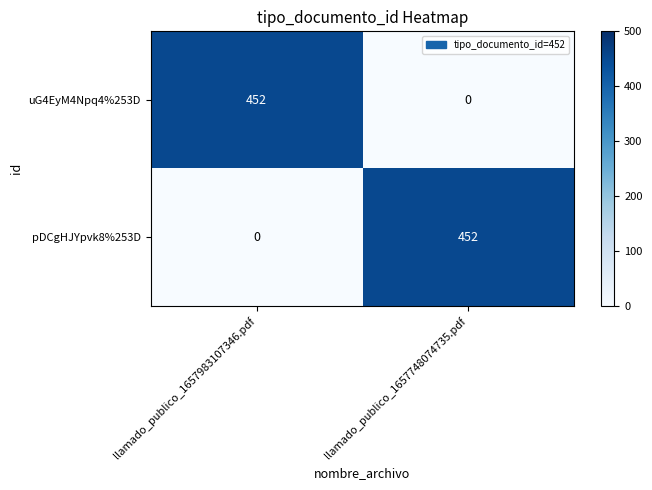

Rank the categories by uG4EyM4Npq4%253D value from lowest to highest.

llamado_publico_1657748074735.pdf, llamado_publico_1657983107346.pdf